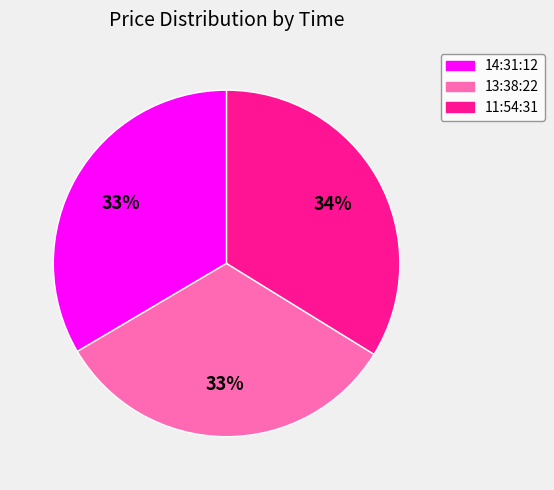

What percentage is the 11:54:31 slice, to the nearest percent?

34%